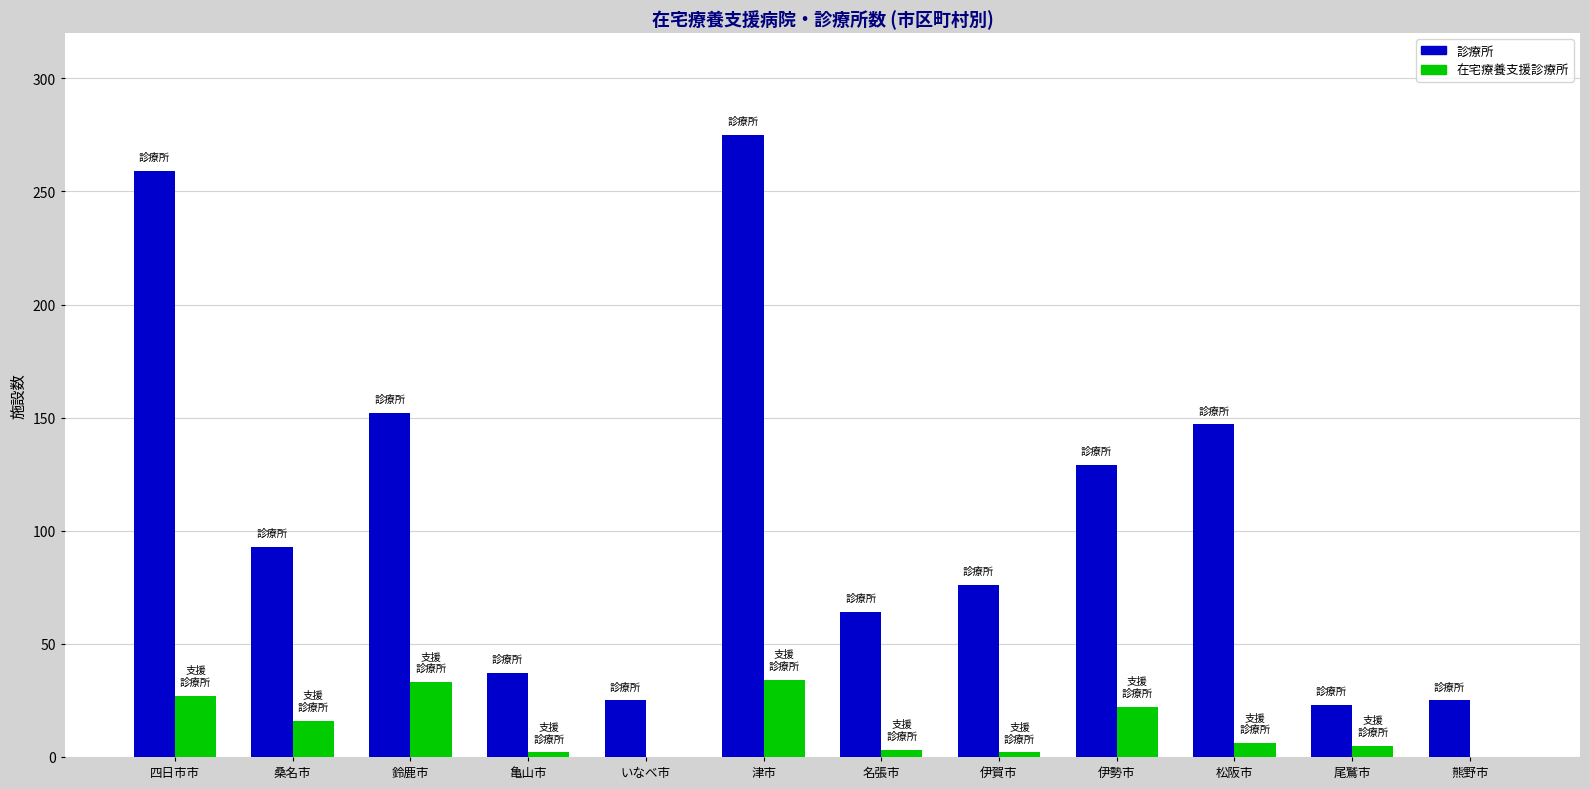

The value of 診療所 at 亀山市 is 37. True or false?

True